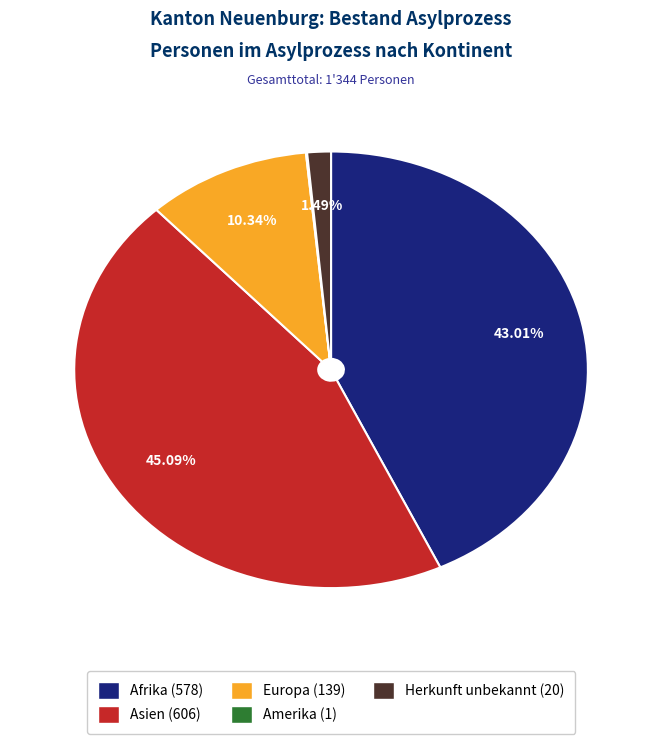

Is there a majority slice in this chart?

No